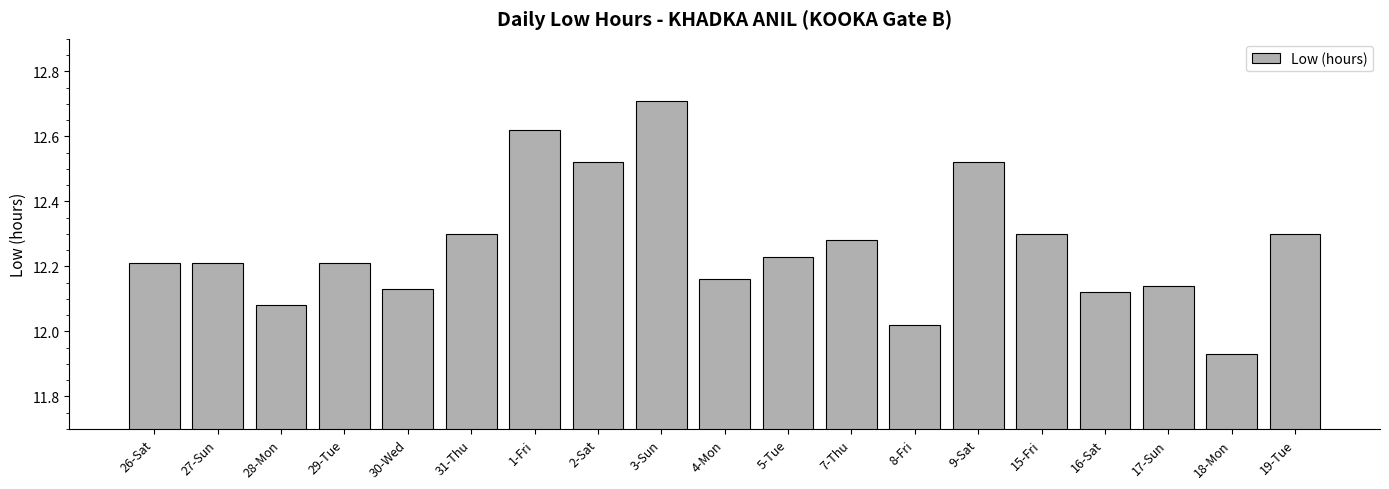

What is the sum of the values at 9-Sat and 28-Mon?

24.6